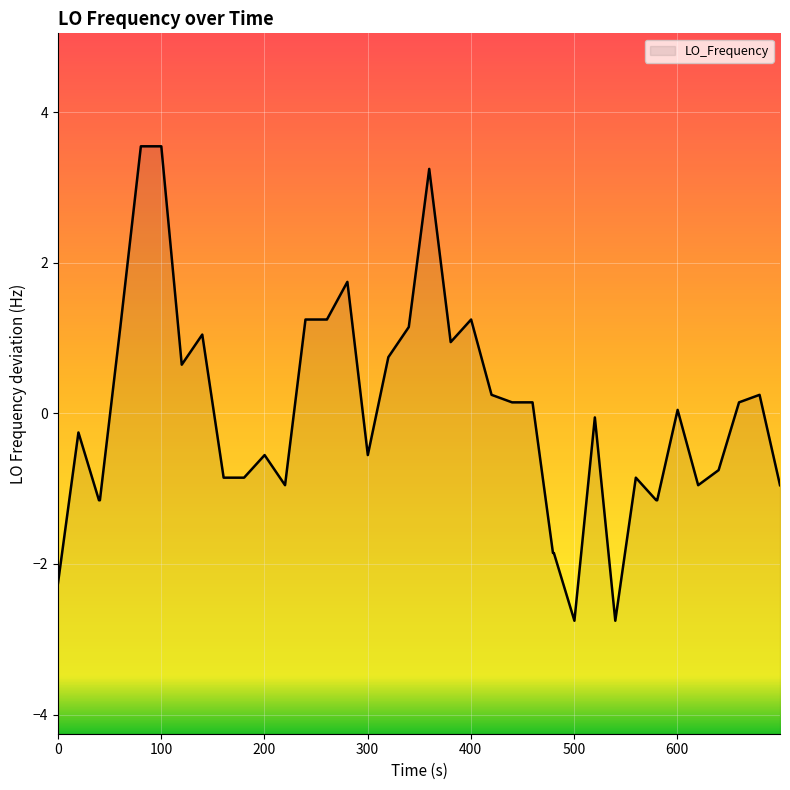

What is the greatest value displayed?

3.5